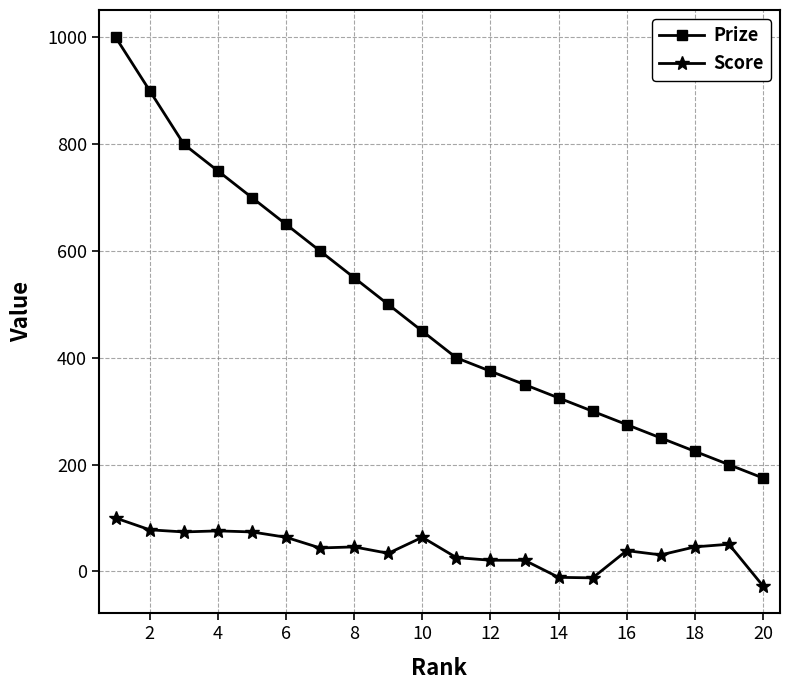

True or false: Score and Prize intersect in this chart.

False